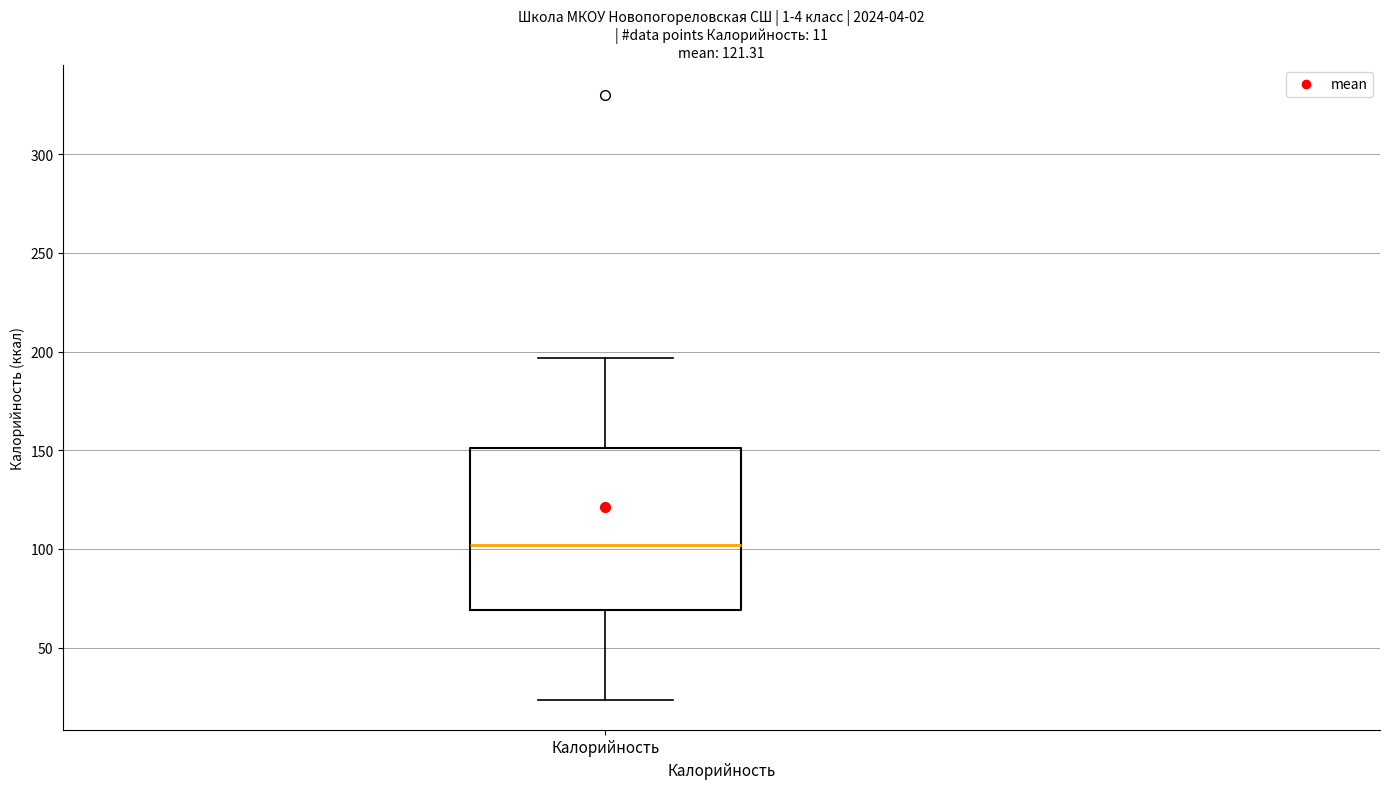

Where does the median line of the box for Калорийность sit on the y-axis? The values are not printed on the chart, so give them approximately, as read against the axis.

100